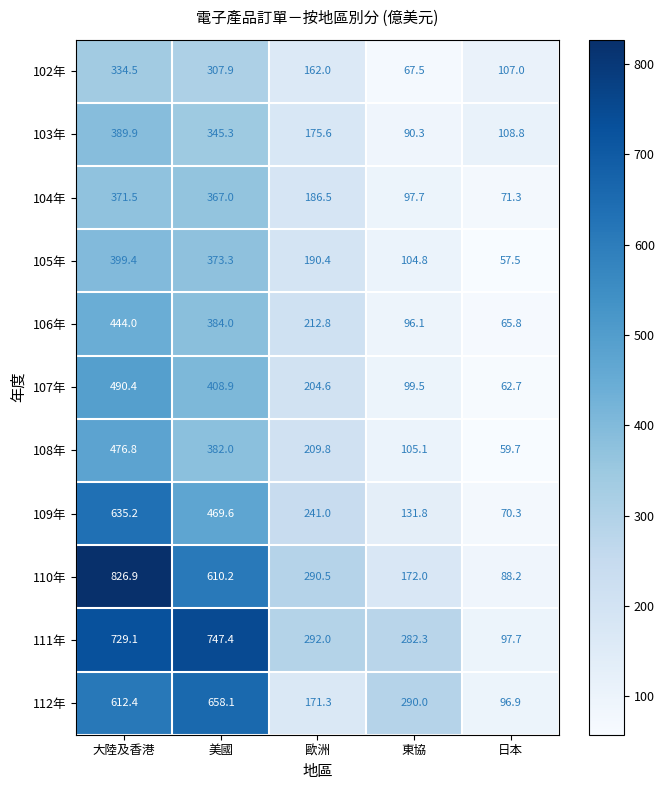

Which series changed the most between 大陸及香港 and 歐洲?

110年